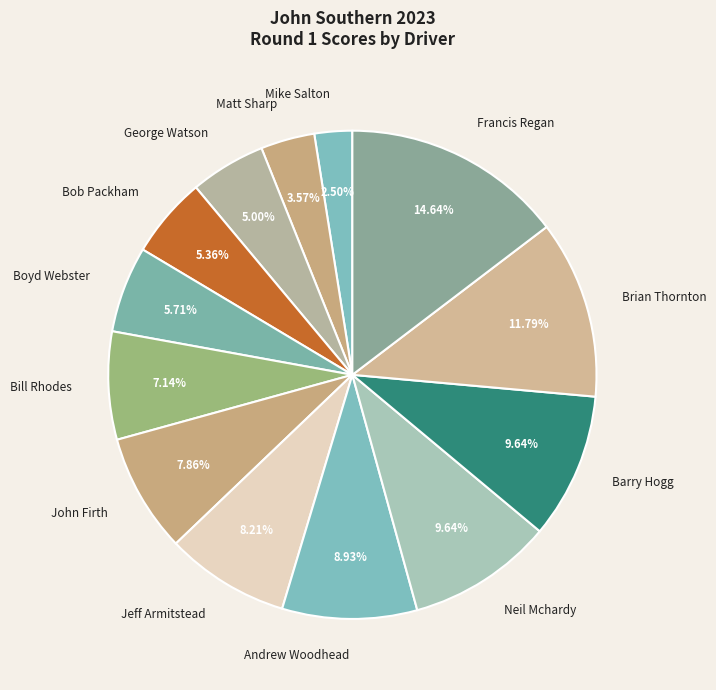

To the nearest percent, what is the difference between the Andrew Woodhead and Neil Mchardy slice percentages?

1%